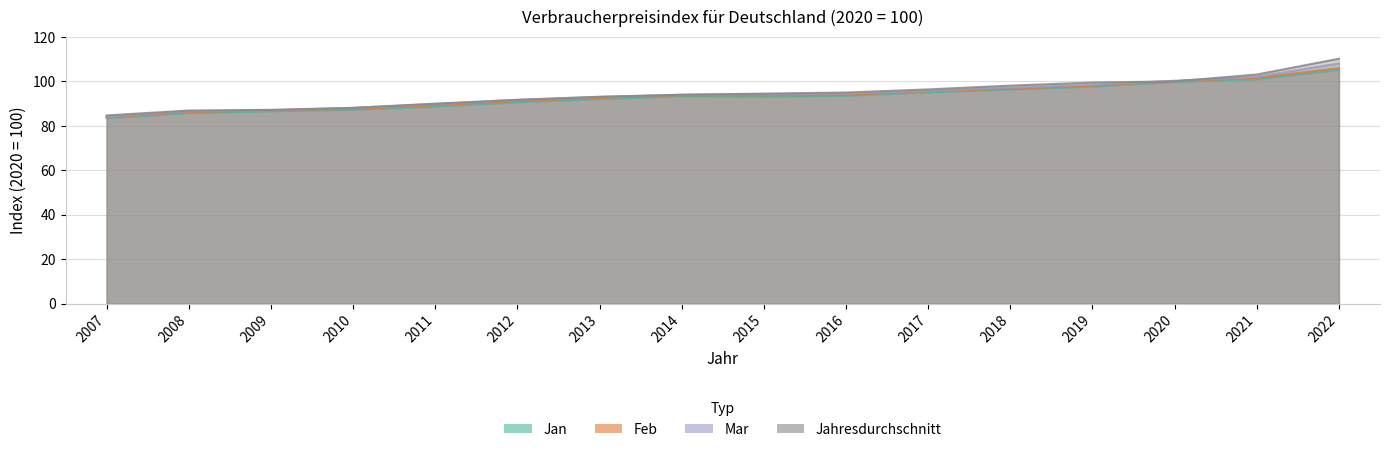

Rank the categories by Annual value from lowest to highest.

2007, 2008, 2009, 2010, 2011, 2012, 2013, 2014, 2015, 2016, 2017, 2018, 2019, 2020, 2021, 2022